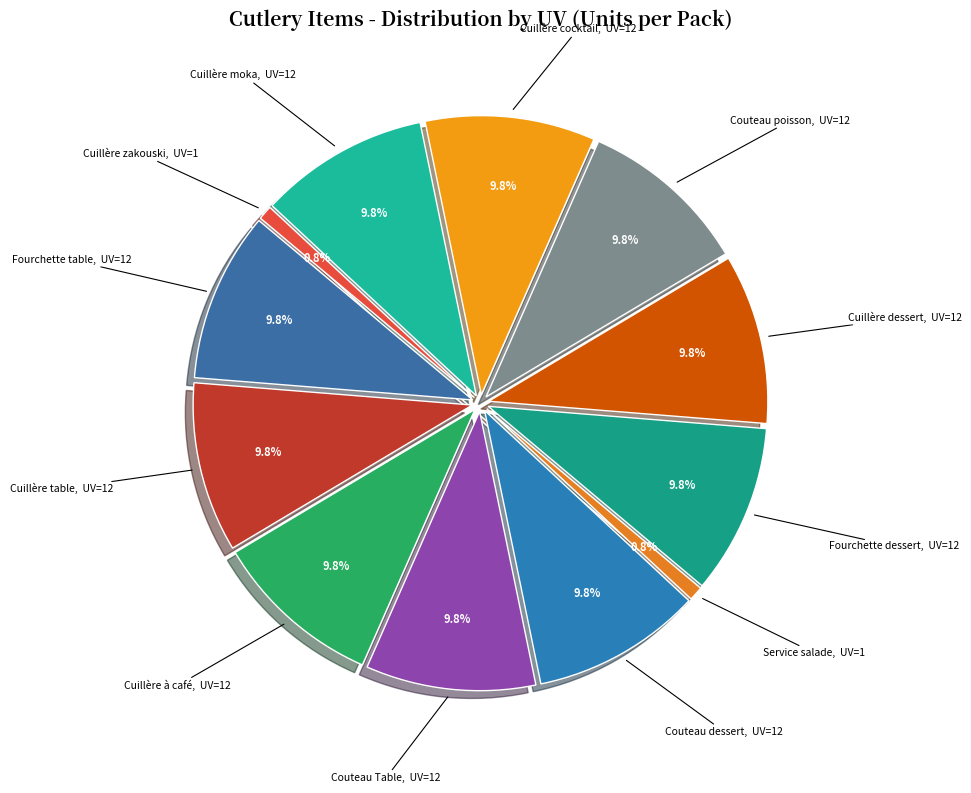

The Fourchette dessert slice represents 10% of the pie. True or false?

True